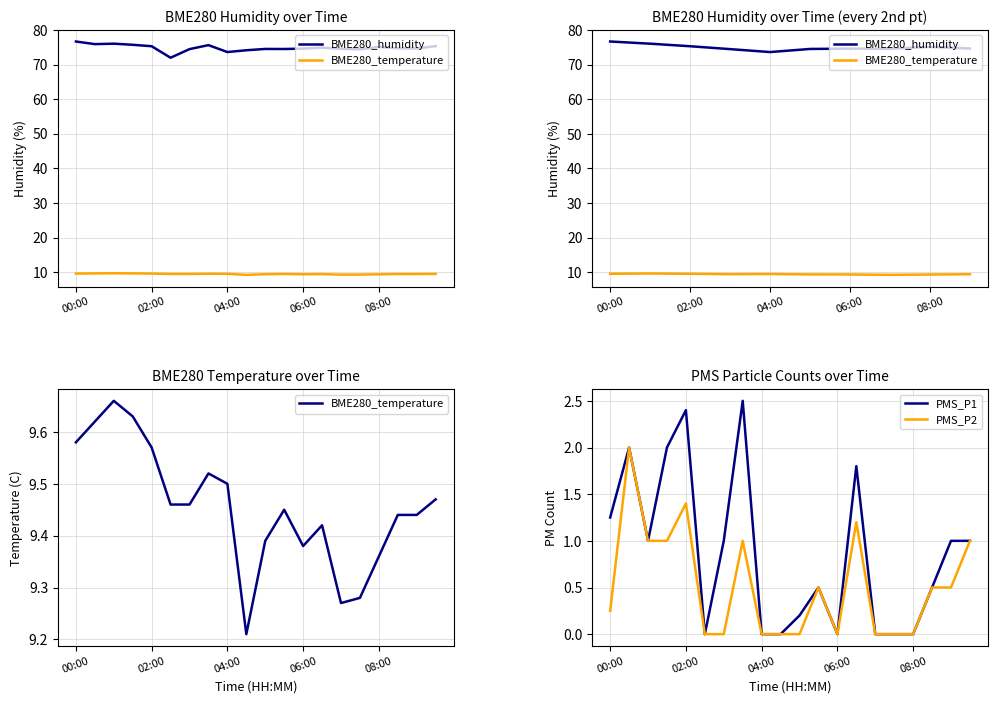

Rank the series at 09:30 from highest to lowest value.

BME280_humidity, BME280_temperature, PMS_P1, PMS_P2